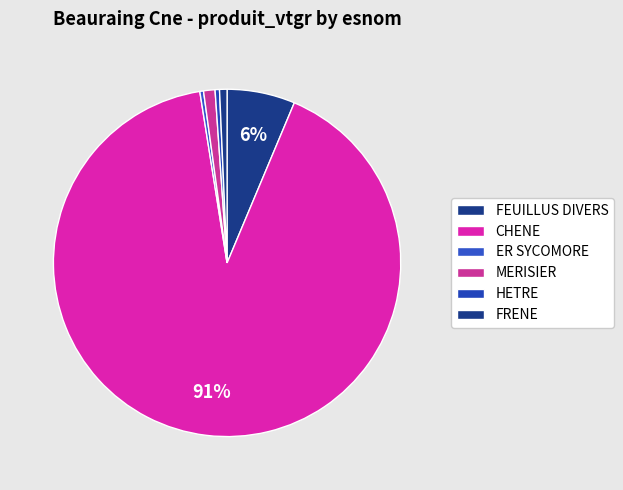

Count the number of slices in the pie.

6